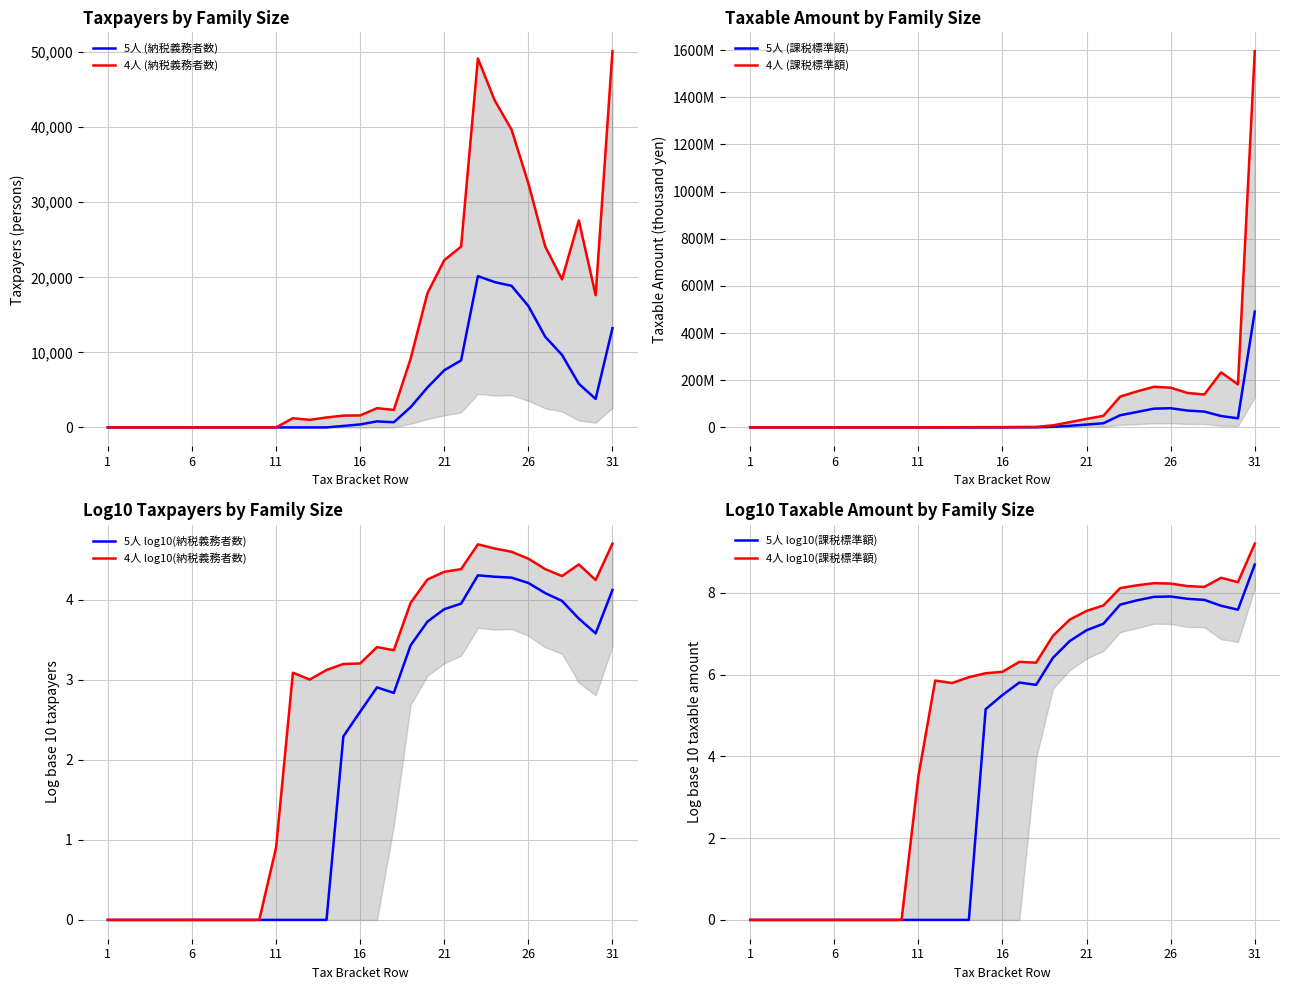

True or false: 5人 (納税義務者数) and 4人 (納税義務者数) cross at least once.

False